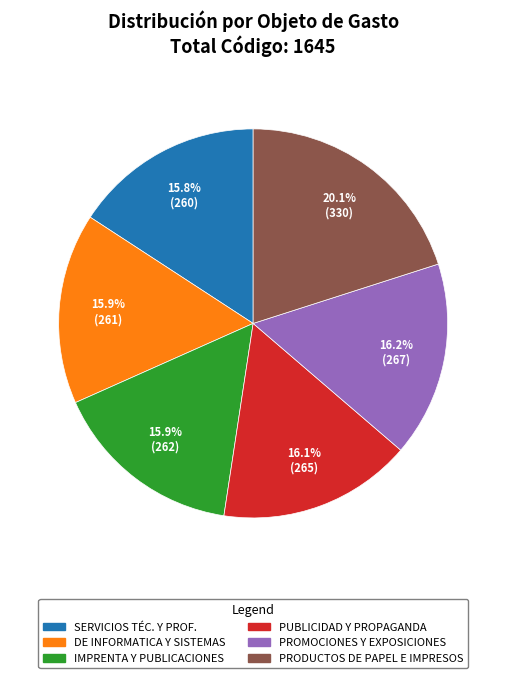

Is there any slice that represents more than half of the pie?

No